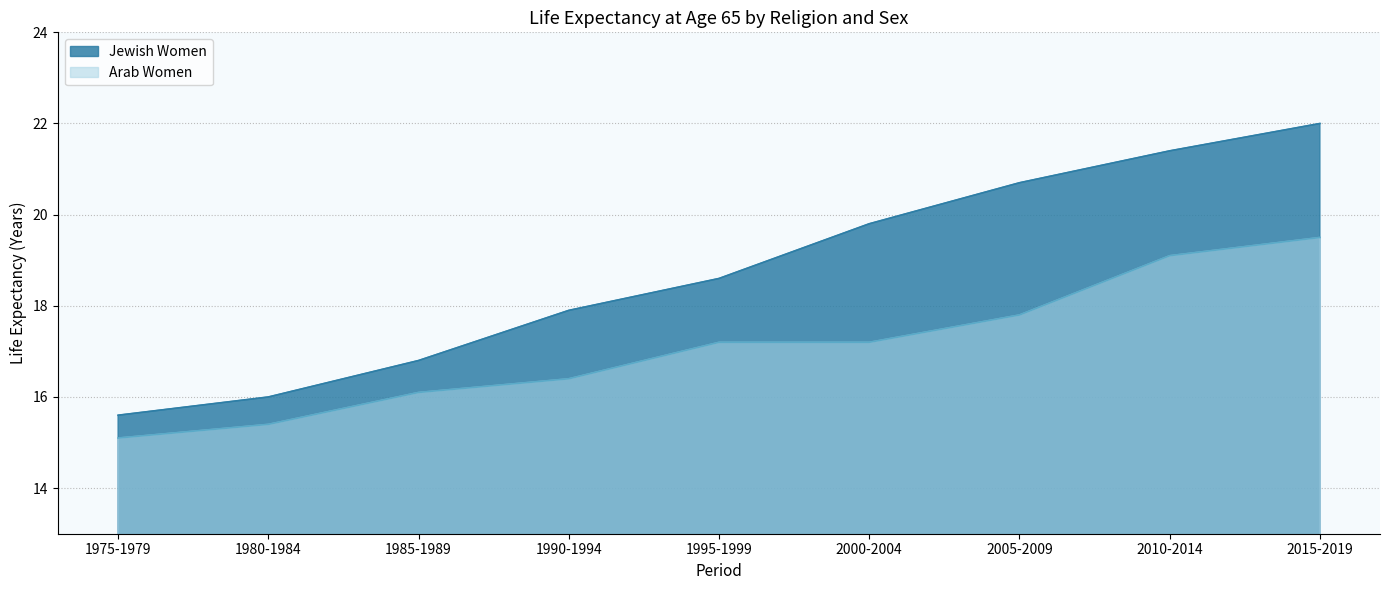

What is the total value across all series at 2010-2014?

40.5